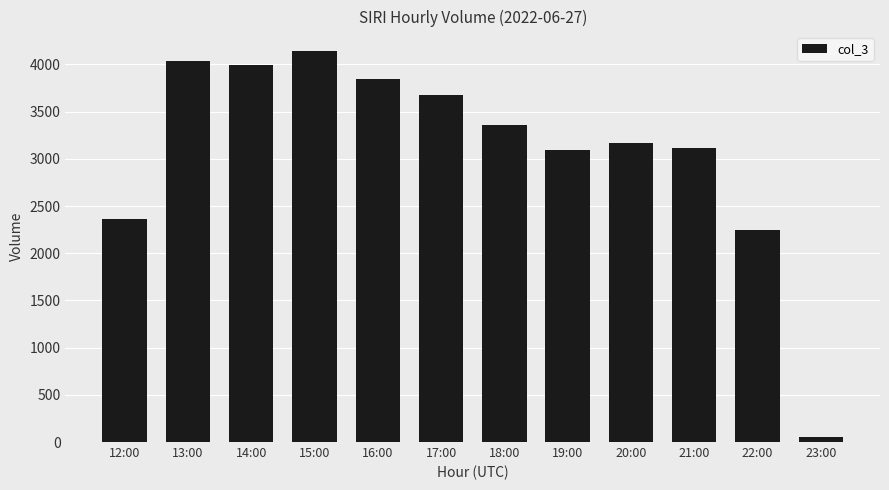

What is the sum of all values?

37086